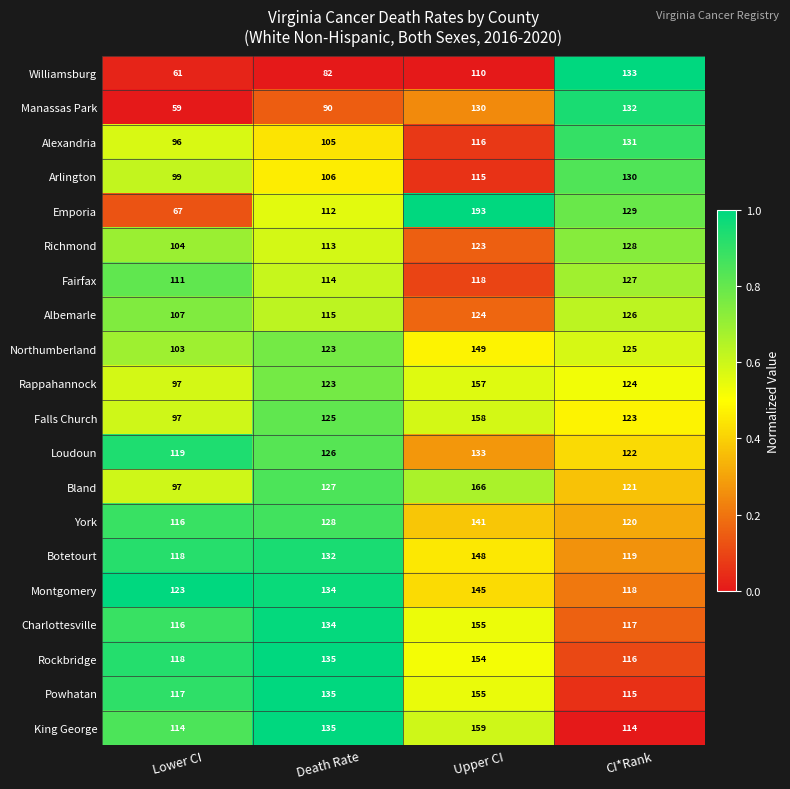

Rank the series at CI*Rank from highest to lowest value.

Williamsburg, Manassas Park, Alexandria, Arlington, Emporia, Richmond, Fairfax, Albemarle, Northumberland, Rappahannock, Falls Church, Loudoun, Bland, York, Botetourt, Montgomery, Charlottesville, Rockbridge, Powhatan, King George